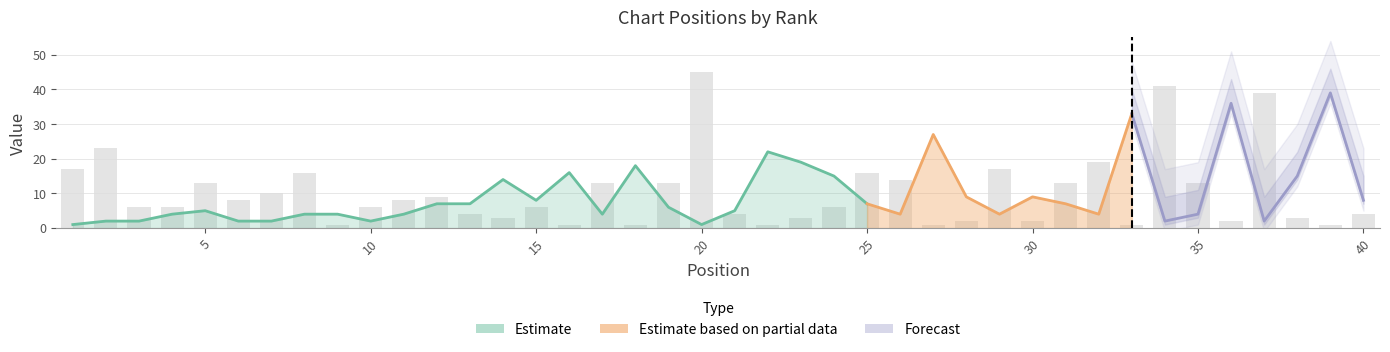

At which label is the value closest to 23?

2